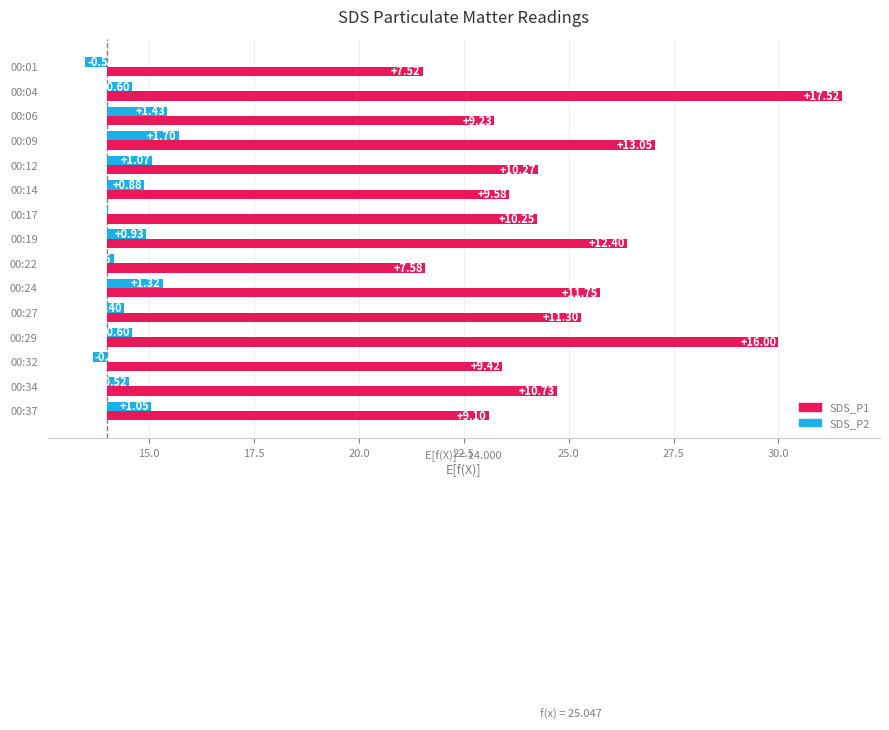

The value of SDS_P2 at 00:12 is 1.1. True or false?

True